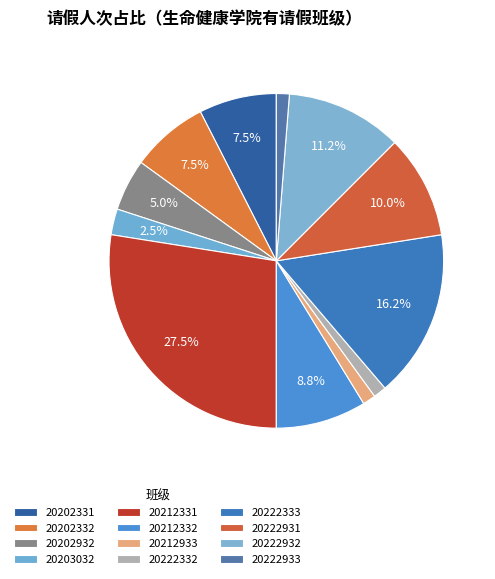

Rank the categories by value from lowest to highest.

20212933, 20222332, 20222933, 20203032, 20202932, 20202331, 20202332, 20212332, 20222931, 20222932, 20222333, 20212331